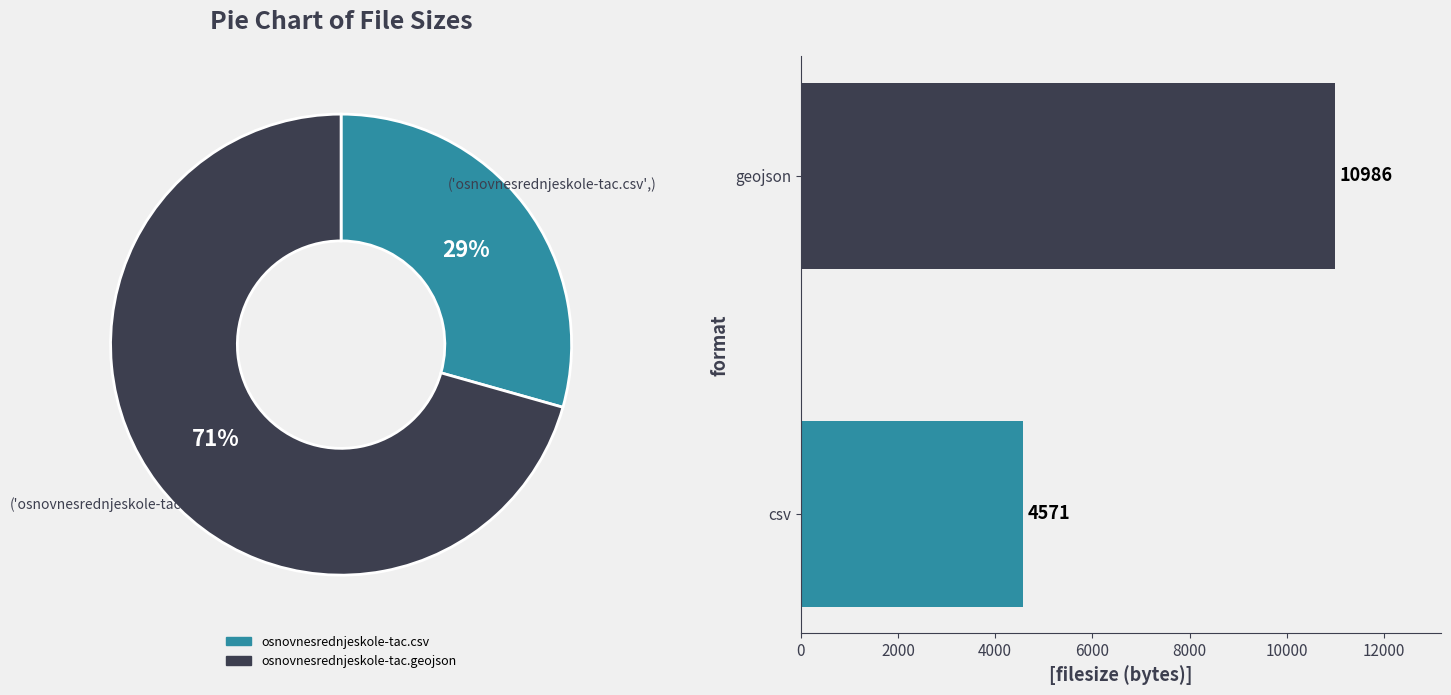

Does osnovnesrednjeskole-tac.csv represent more than half of the total?

No